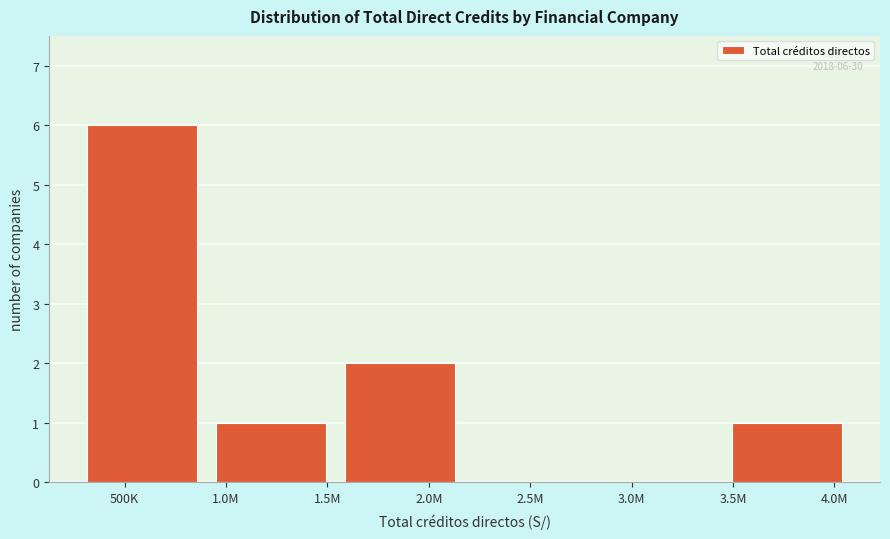

Reading right to left, what are all the values shown in this chart?

4.0M=1	3.0M=0	2.5M=0	2.0M=2	1.0M=1	500K=6